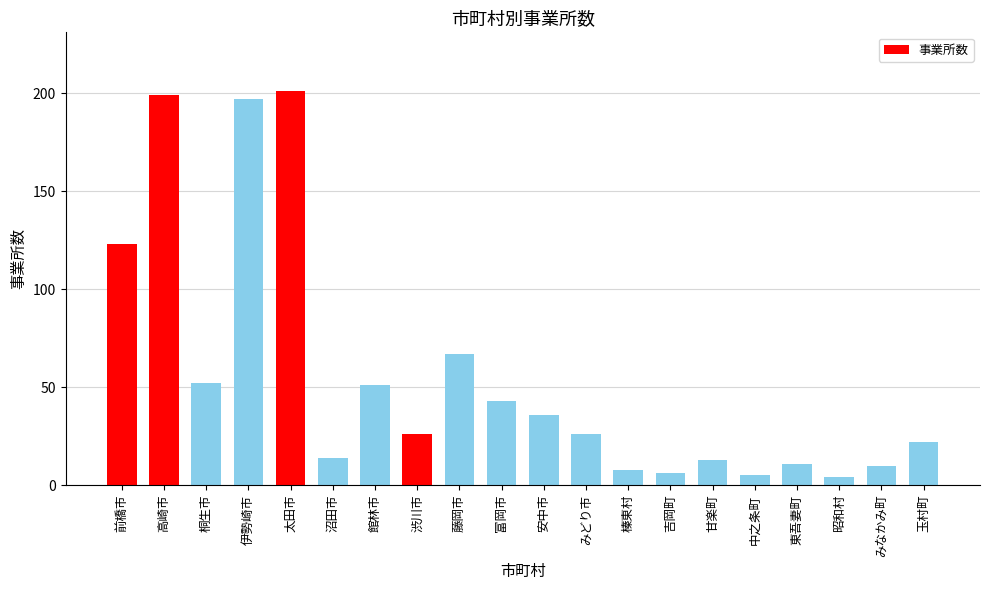

What is the greatest value displayed?

201